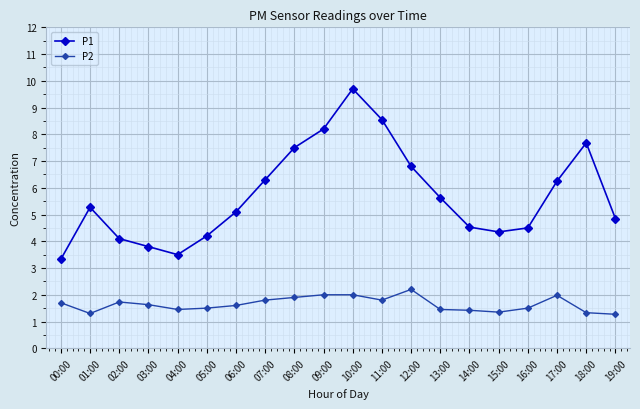

What is the sum of the P1 values at 04:00 and 08:00?

11.0